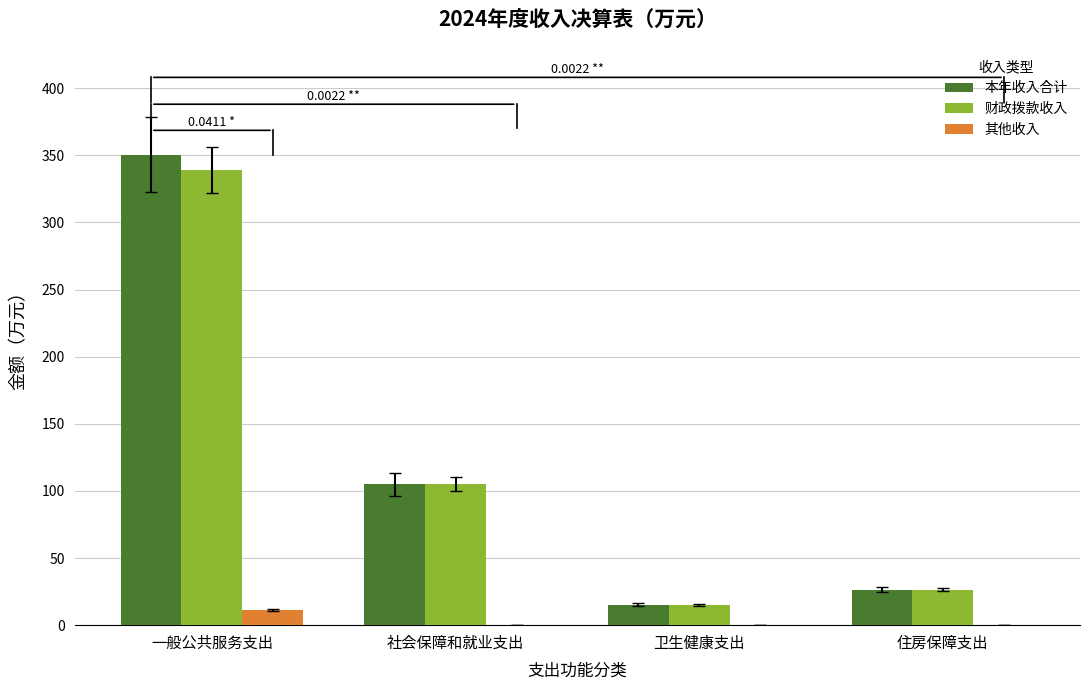

The value of 其他收入 at 社会保障和就业支出 is 0.0. True or false?

True